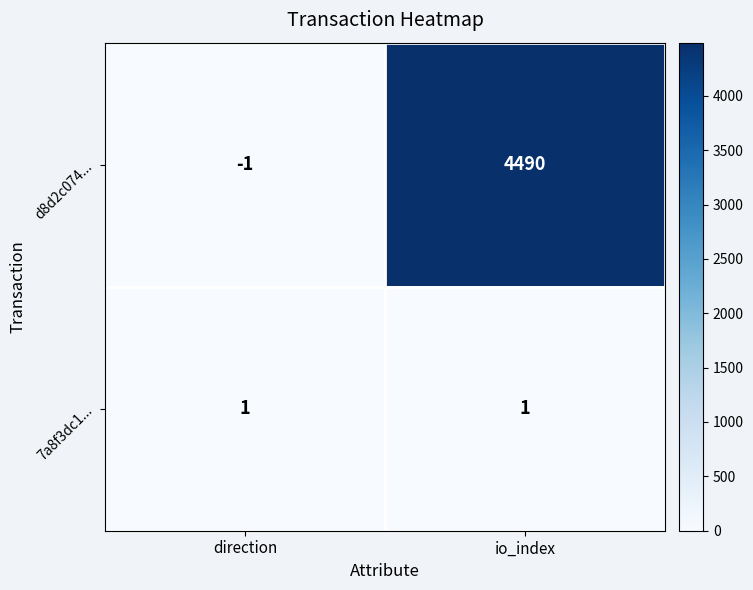

Reading right to left, list all the values displayed in this chart.

d8d2c074...: 4490	-1
7a8f3dc1...: 1	1